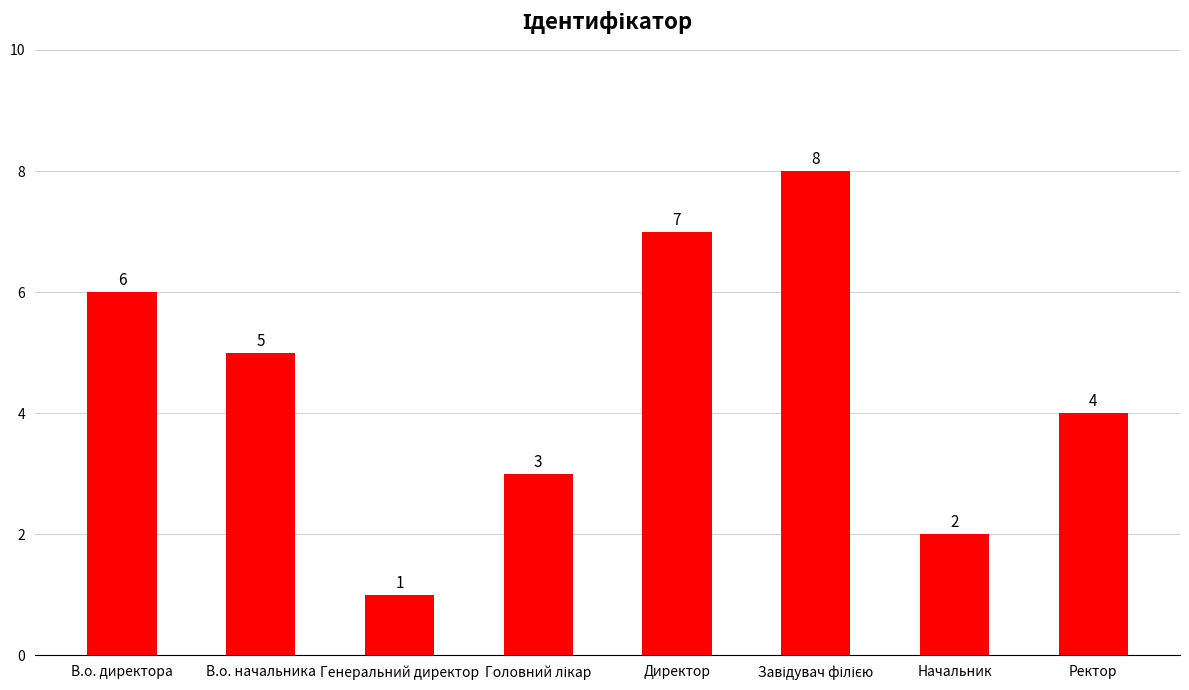

What is the difference between the maximum and second lowest values?

6